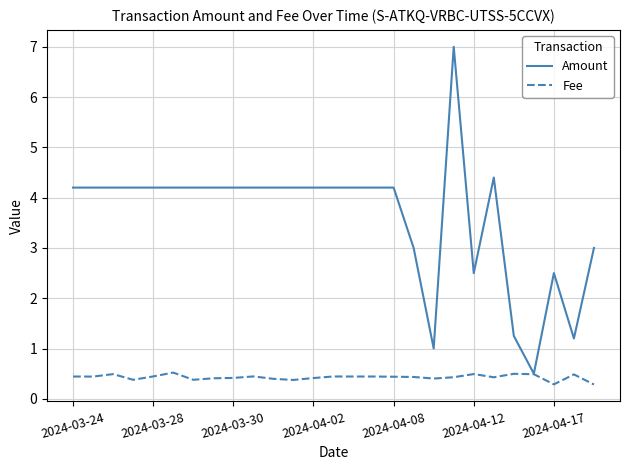

What is the smallest value displayed?

0.3